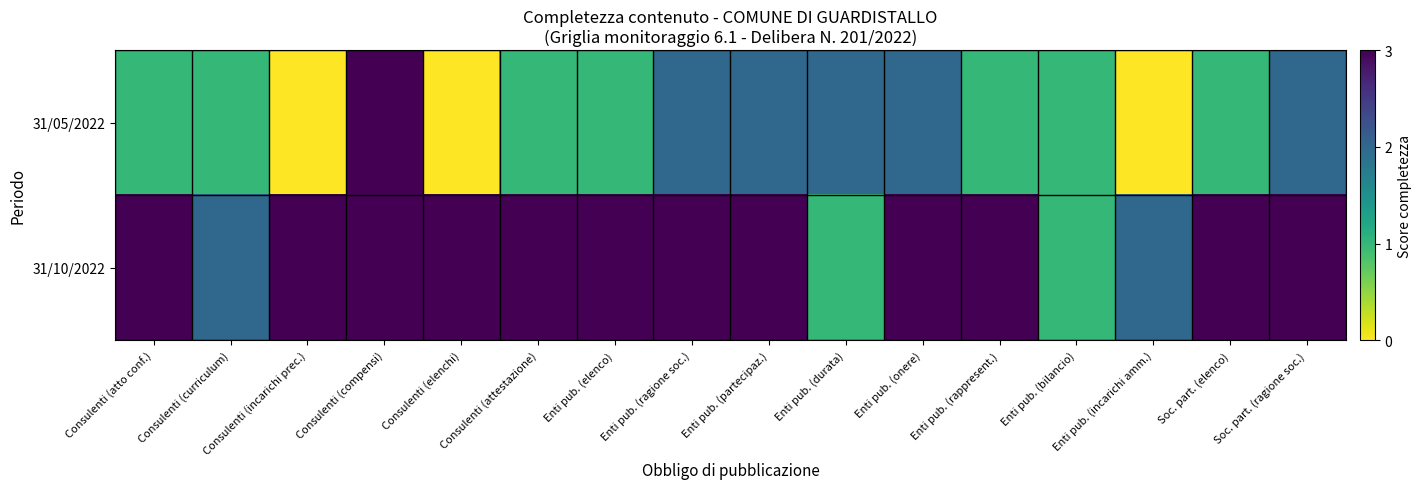

Rank the series by their maximum value, from lowest to highest.

31/05/2022, 31/10/2022